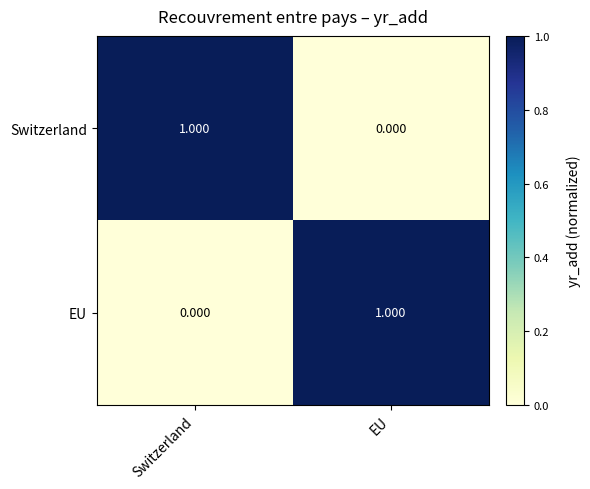

List the labels in order of EU value, largest first.

EU, Switzerland